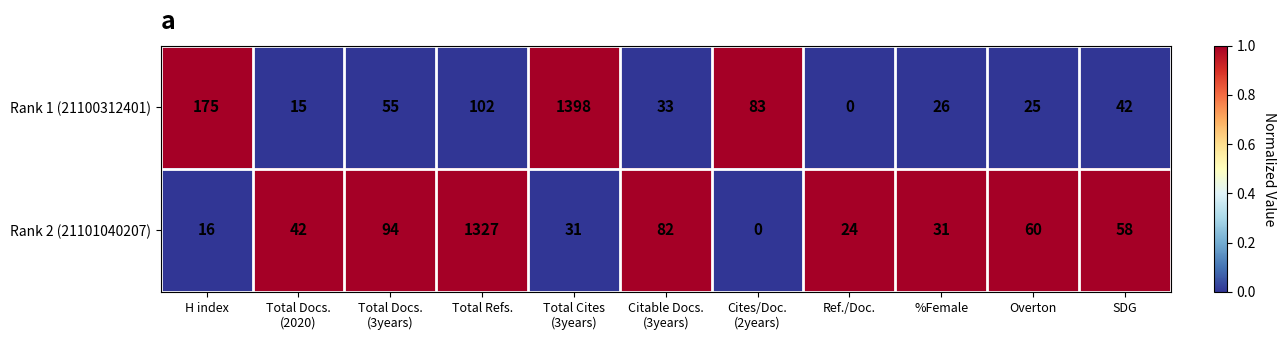

Rank the series by their average value, from lowest to highest.

Rank 2 (21101040207), Rank 1 (21100312401)